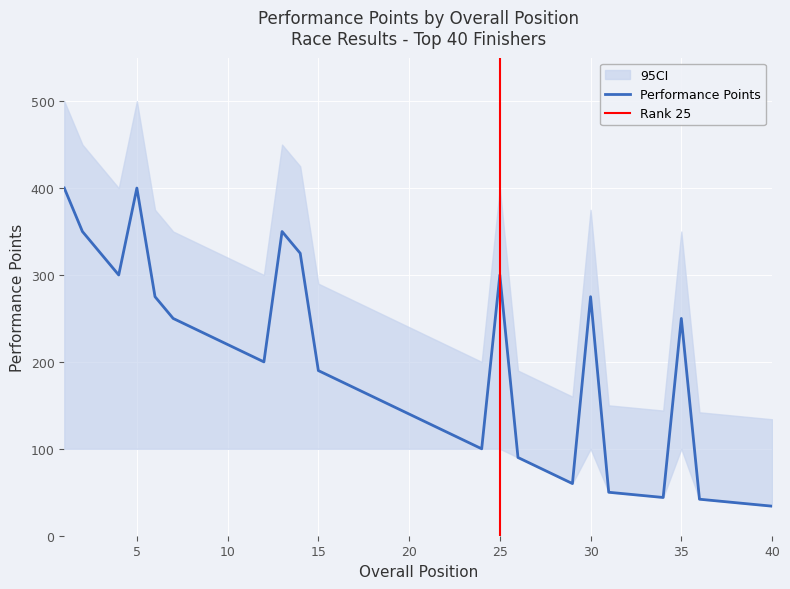

Reading left to right, list all the values displayed in this chart.

Performance Points: 1=400	2=350	3=325	4=300	5=400	6=275	7=250	8=240	9=230	10=220	11=210	12=200	13=350	14=325	15=190	16=180	17=170	18=160	19=150	20=140	21=130	22=120	23=110	24=100	25=300	26=90	27=80	28=70	29=60	30=275	31=50	32=48	33=46	34=44	35=250	36=42	37=40	38=38	39=36	40=34
CI_upper: 1=500	2=450	3=425	4=400	5=500	6=375	7=350	8=340	9=330	10=320	11=310	12=300	13=450	14=425	15=290	16=280	17=270	18=260	19=250	20=240	21=230	22=220	23=210	24=200	25=400	26=190	27=180	28=170	29=160	30=375	31=150	32=148	33=146	34=144	35=350	36=142	37=140	38=138	39=136	40=134
CI_lower: 1=100	2=100	3=100	4=100	5=100	6=100	7=100	8=100	9=100	10=100	11=100	12=100	13=100	14=100	15=100	16=100	17=100	18=100	19=100	20=100	21=100	22=100	23=100	24=100	25=100	26=90	27=80	28=70	29=60	30=100	31=50	32=48	33=46	34=44	35=100	36=42	37=40	38=38	39=36	40=34